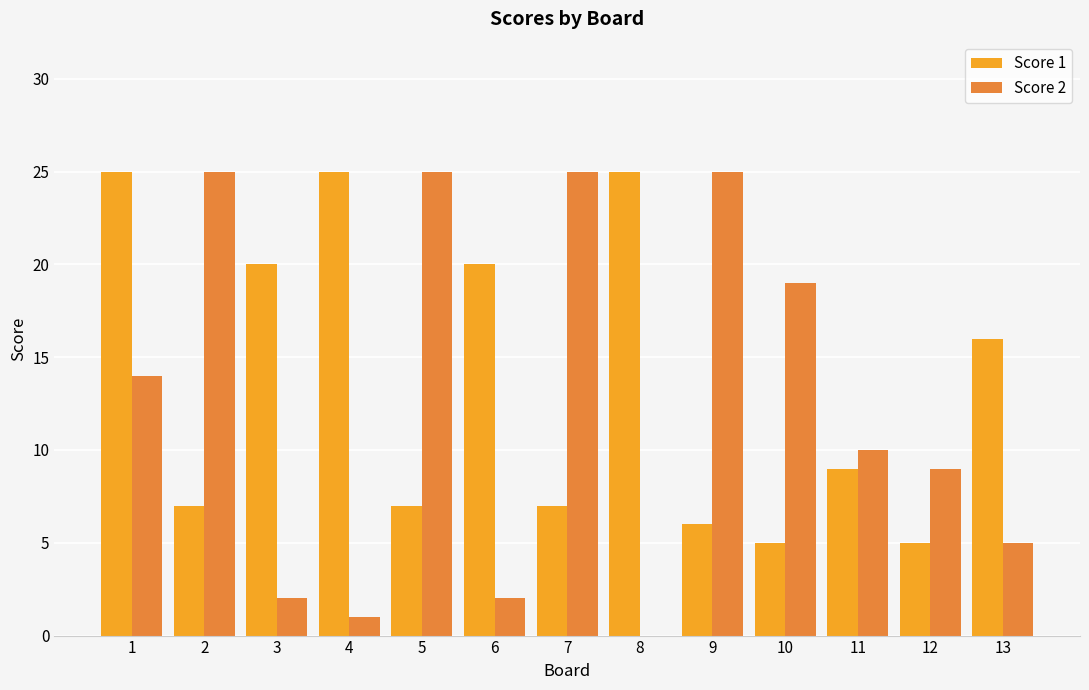

Which series has the largest total across all categories?

Score 1